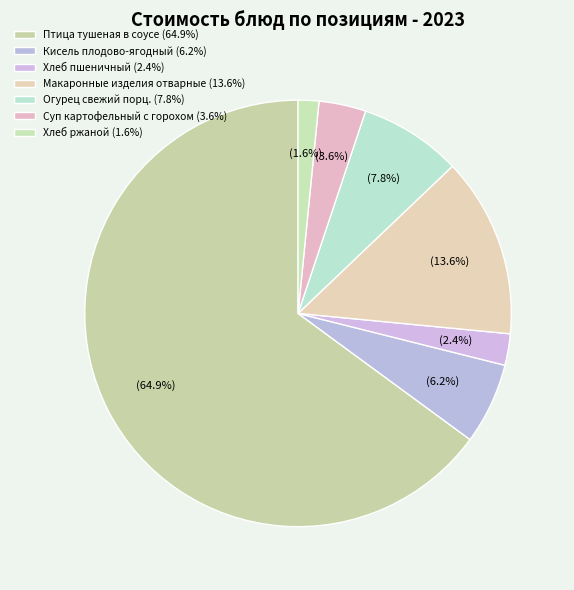

What is the largest slice in the pie chart?

Птица тушеная в соусе (64.9%)